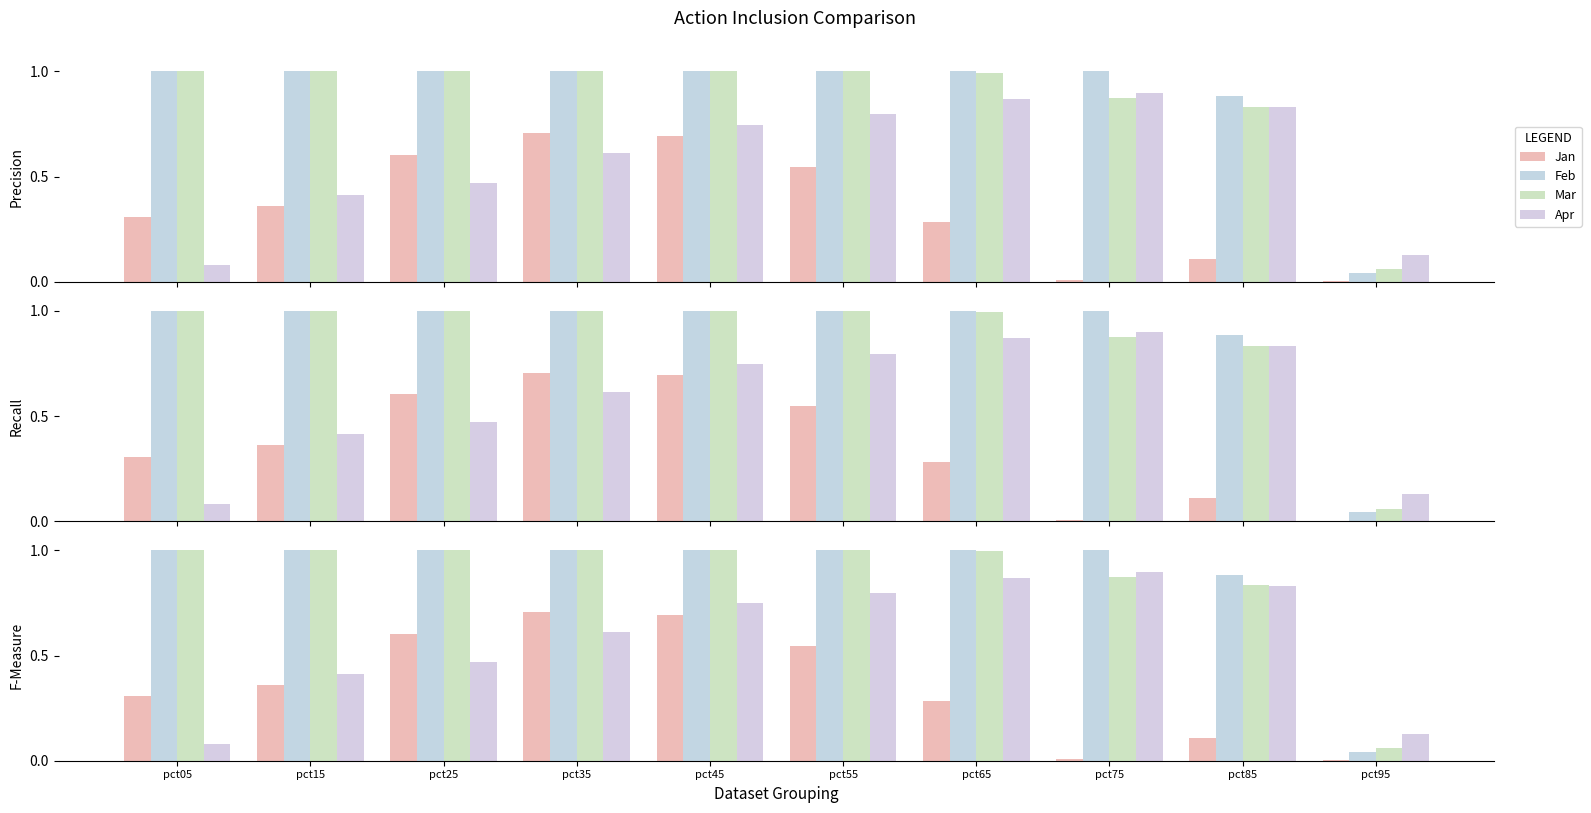

What is the total value across all series at pct95?

0.2